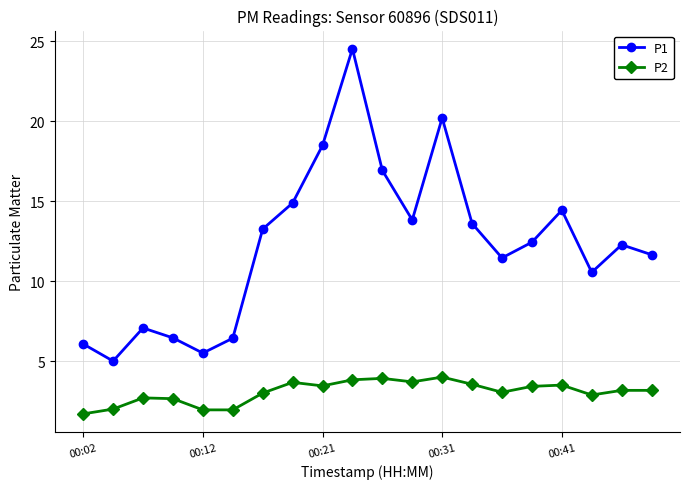

What is the sum of all P1 values?

245.0